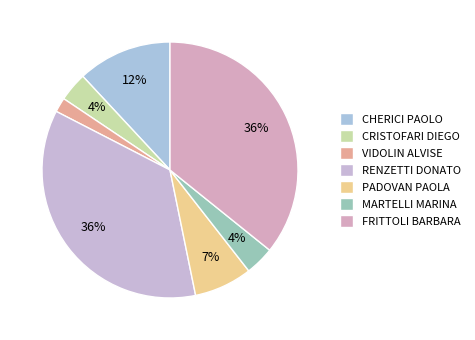

Which category has the biggest portion of the pie?

RENZETTI DONATO